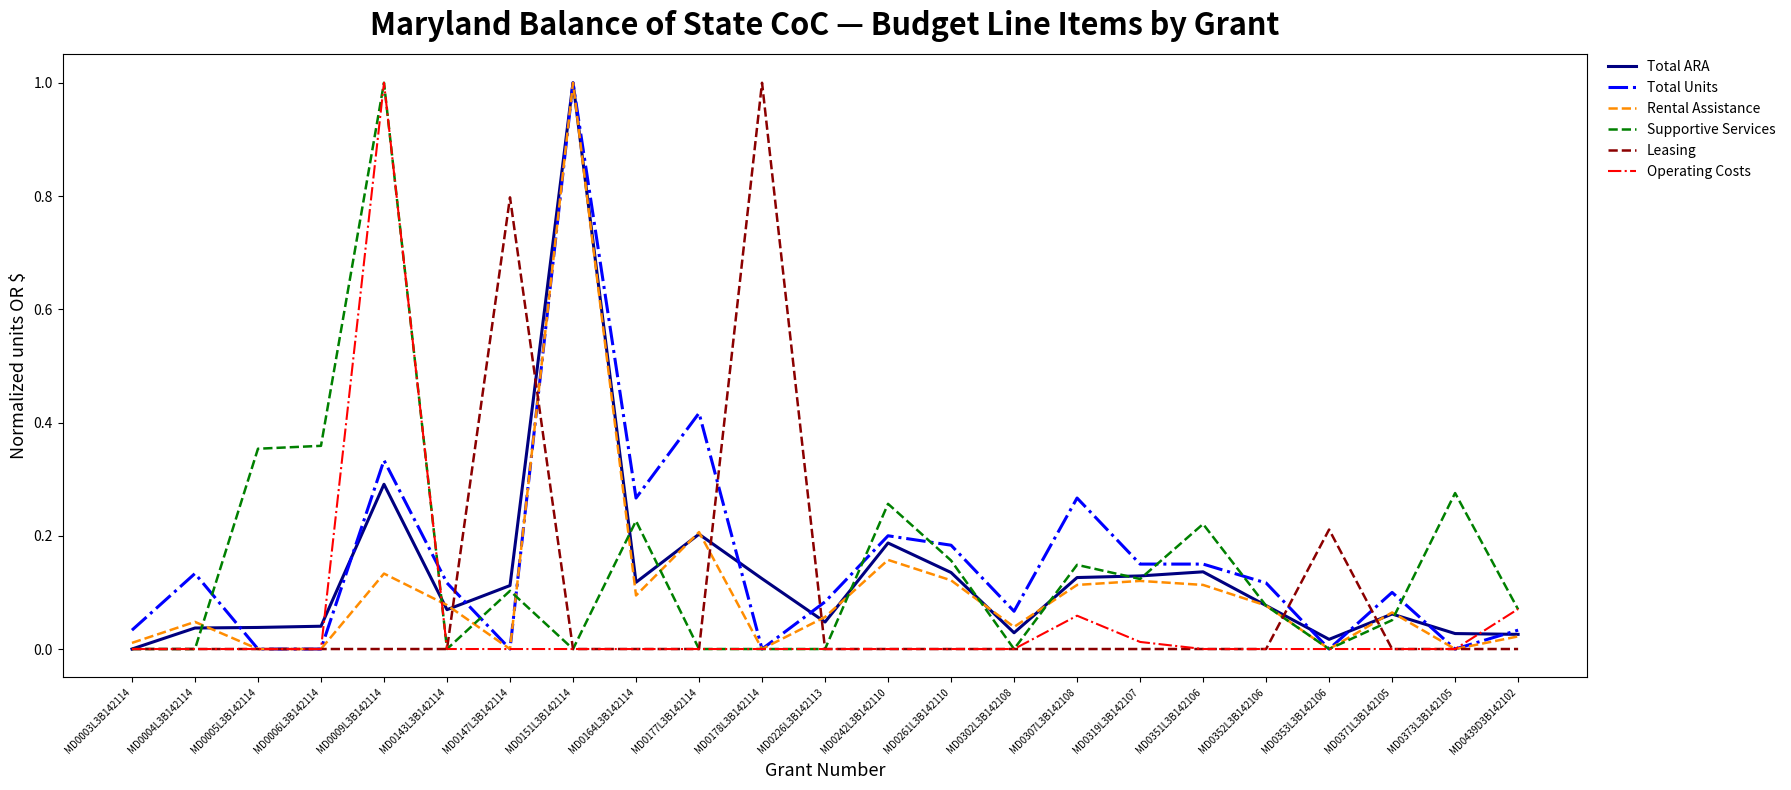

The value of Total ARA at MD0226L3B142113 is 0.1. True or false?

False